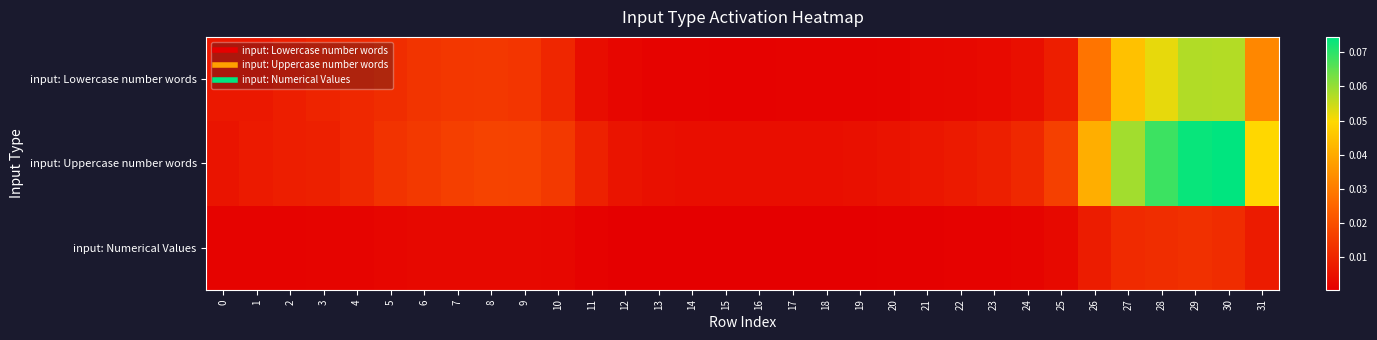

Rank the series by their average value, from lowest to highest.

input: Numerical Values, input: Lowercase number words, input: Uppercase number words